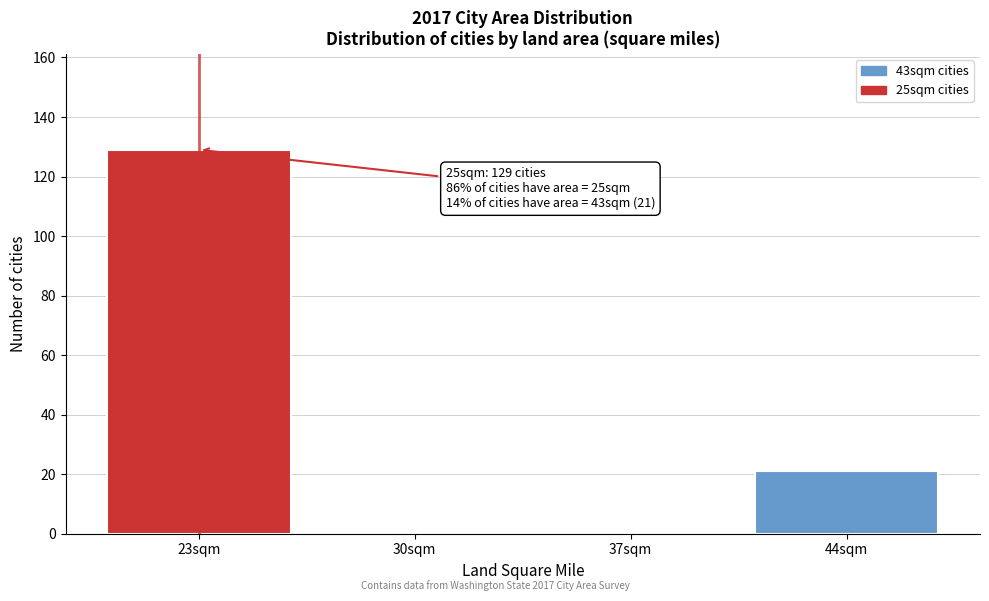

Reading left to right, list all the values displayed in this chart.

23sqm=129	30sqm=0	37sqm=0	44sqm=21